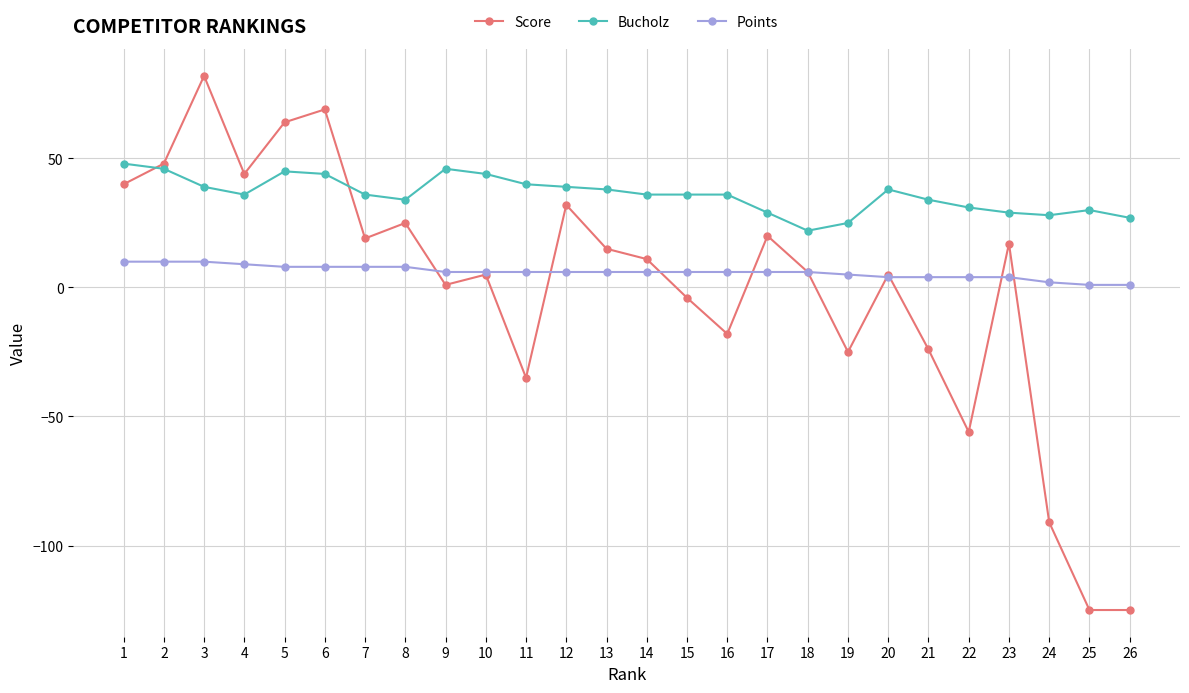

What is the spread (max minus min) of values at 10?

39